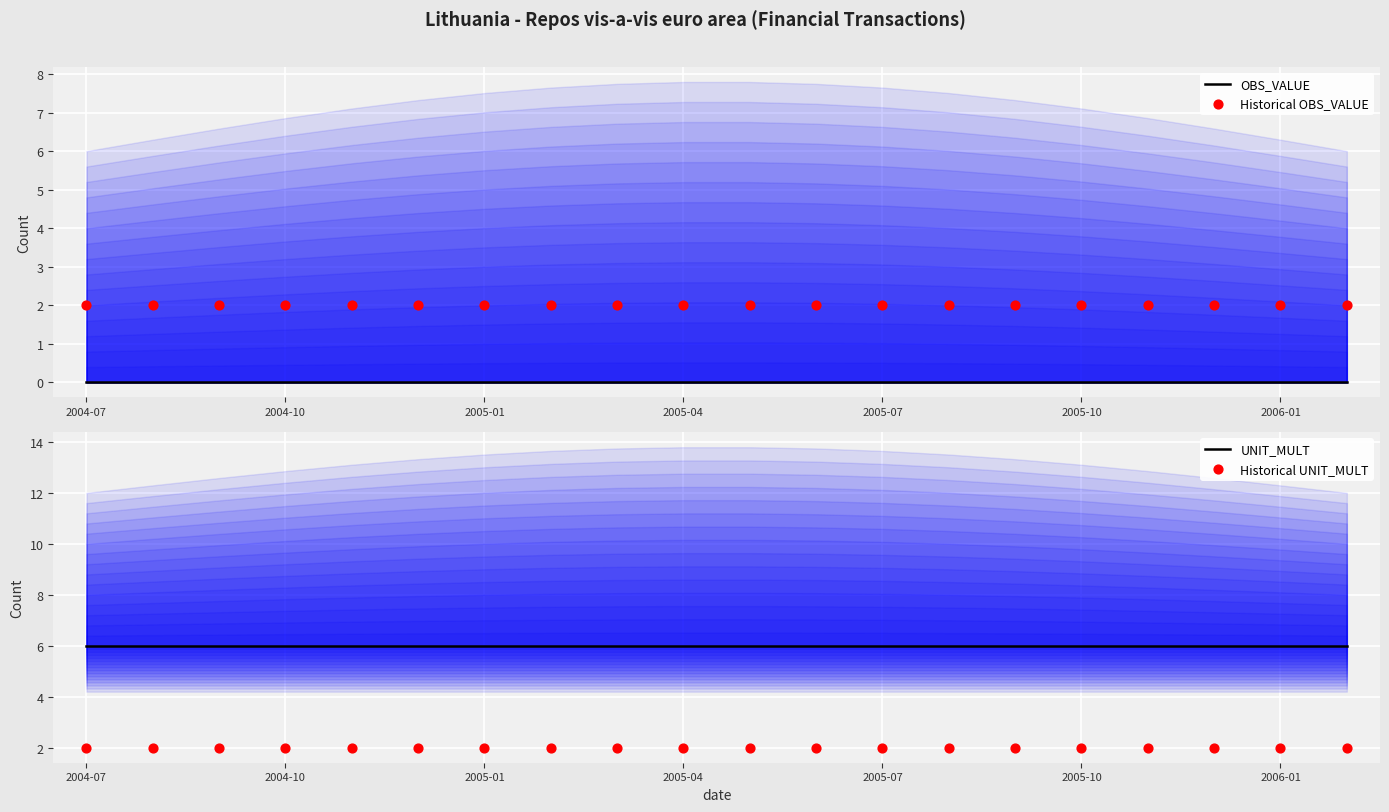

At which category is the sum across all series the highest?

2004-07